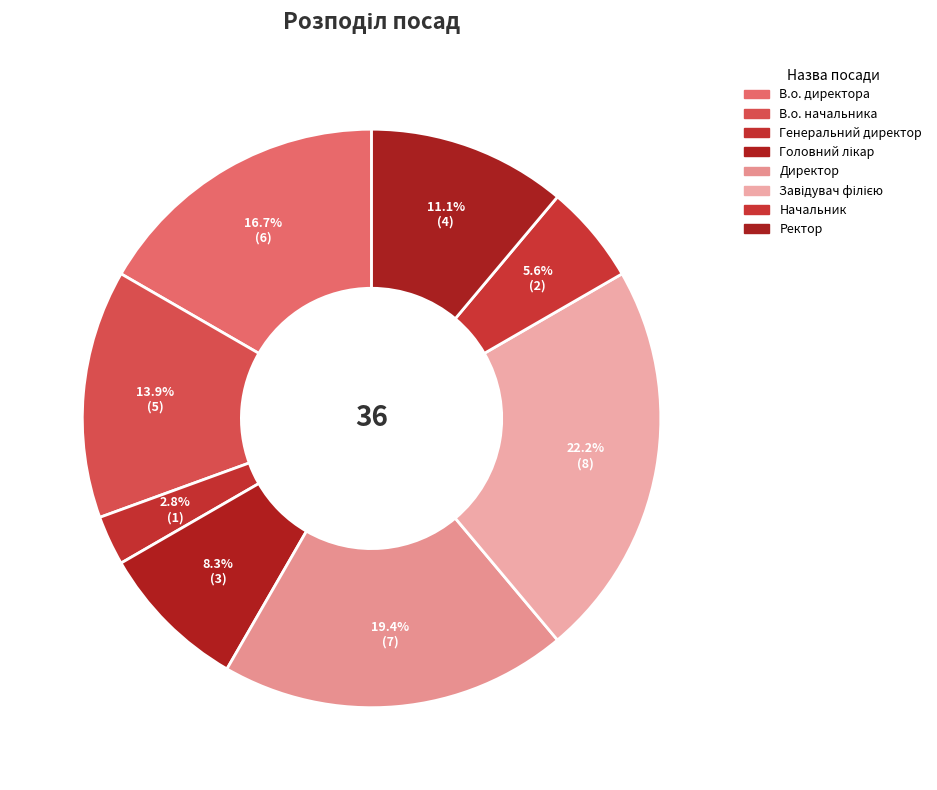

How many slices are in this pie chart?

8